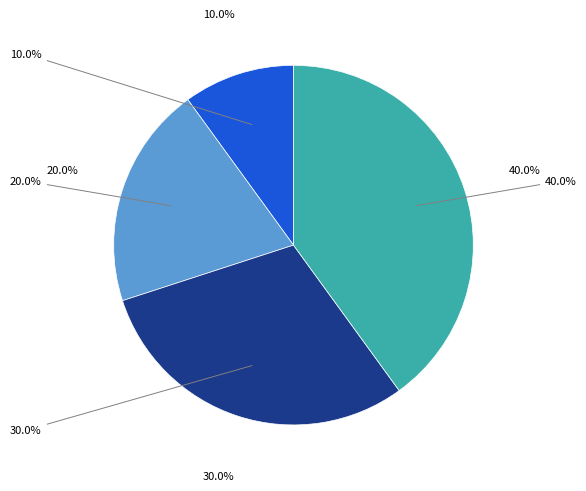

True or false: Спеціаліст accounts for 3% of the total.

False